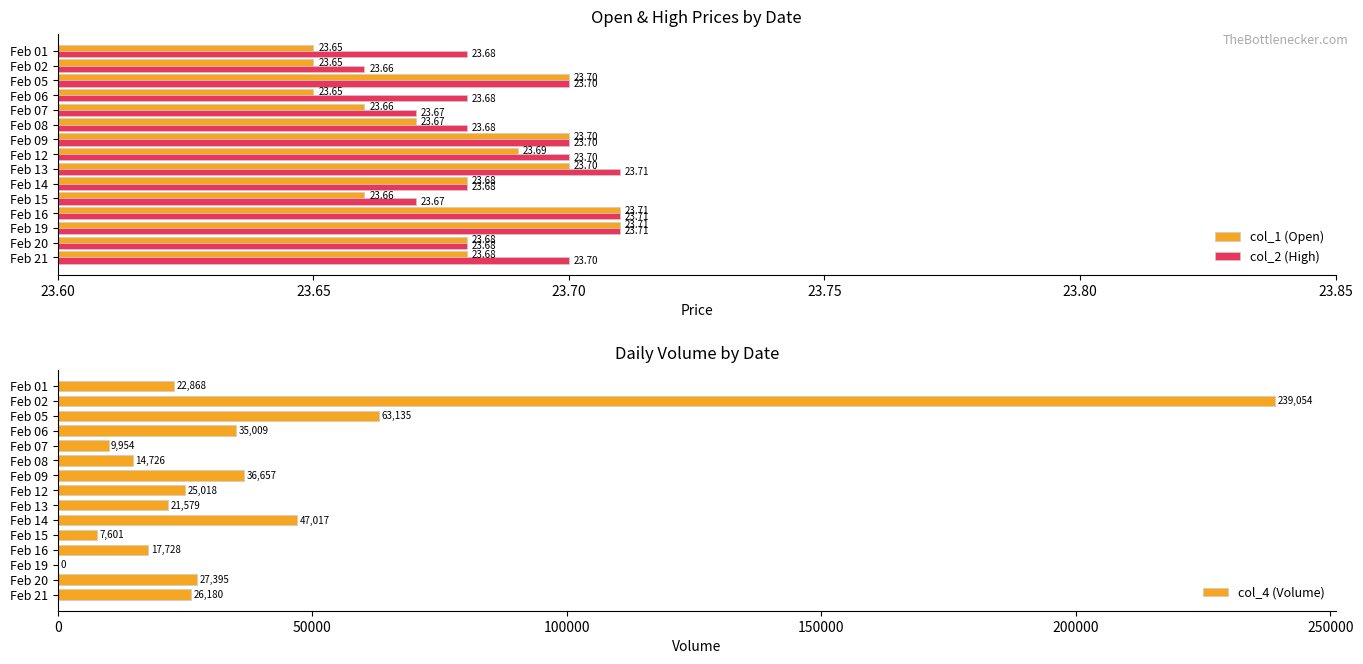

The value of col_4 (Volume) at Feb 07 is 2381. True or false?

False